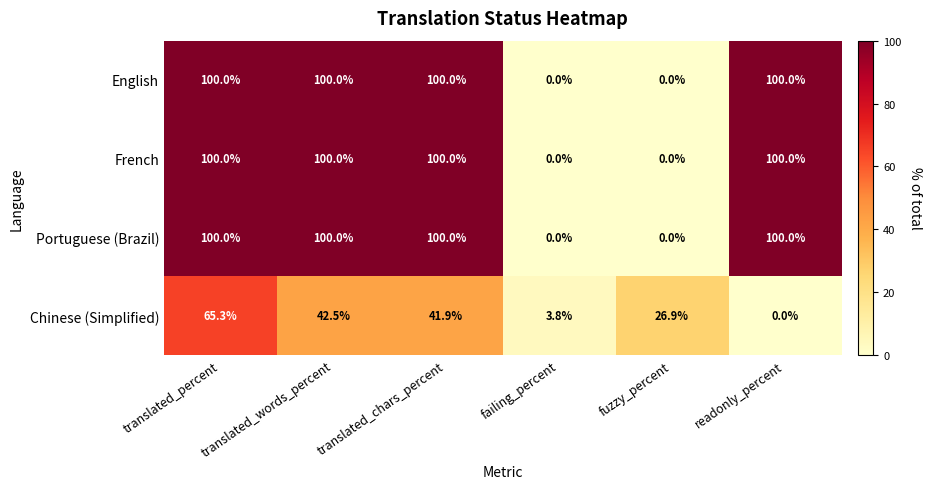

How many values in English are above zero?

4